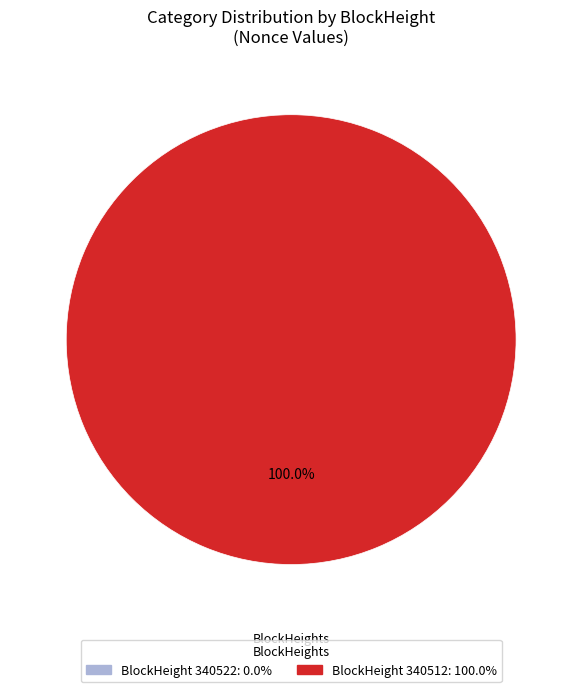

Rank the categories by value from lowest to highest.

340522, 340512